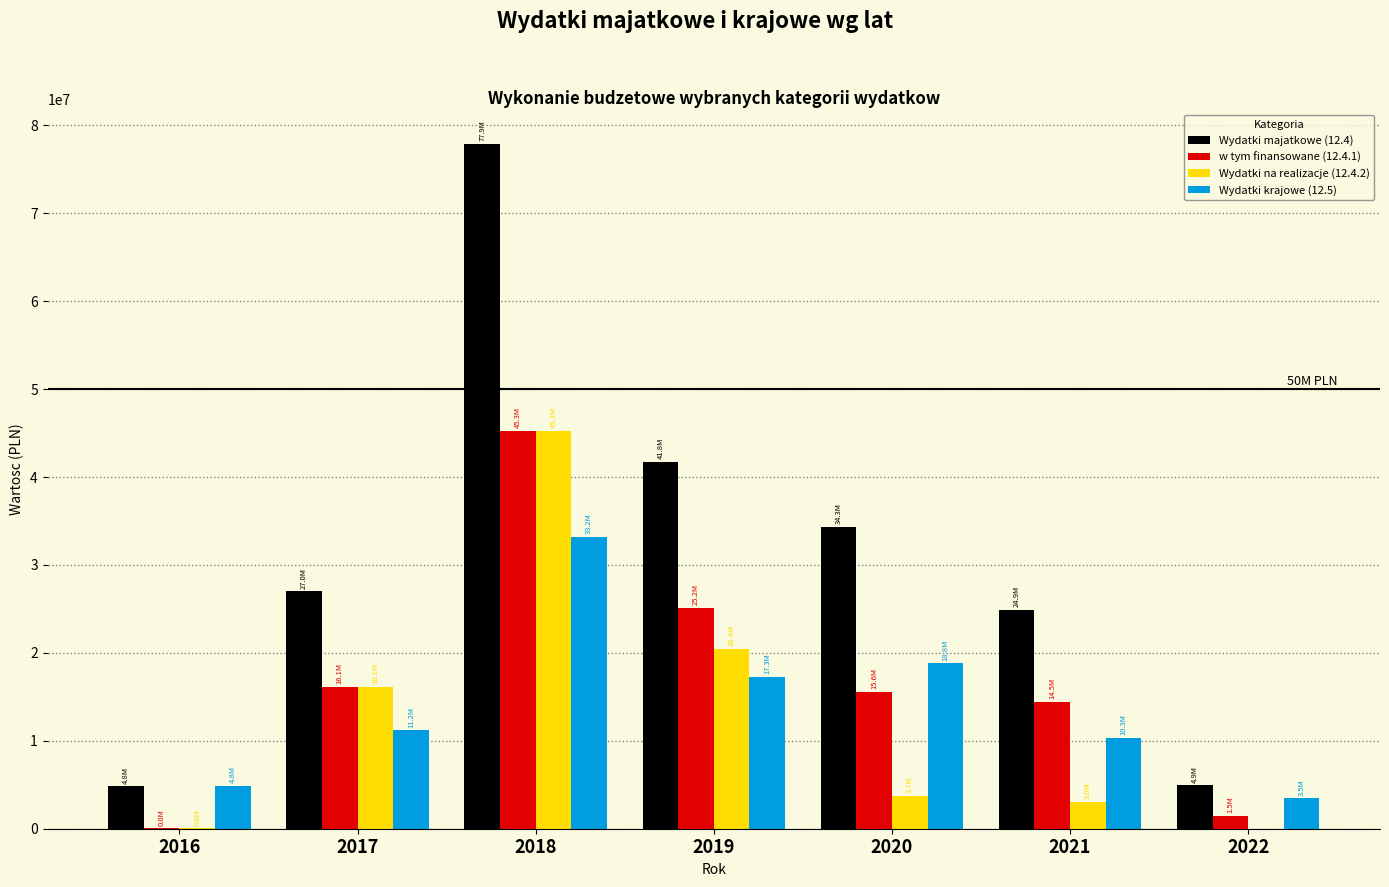

What is the highest value of the Wydatki na realizacje (12.4.2) series?

45283509.4